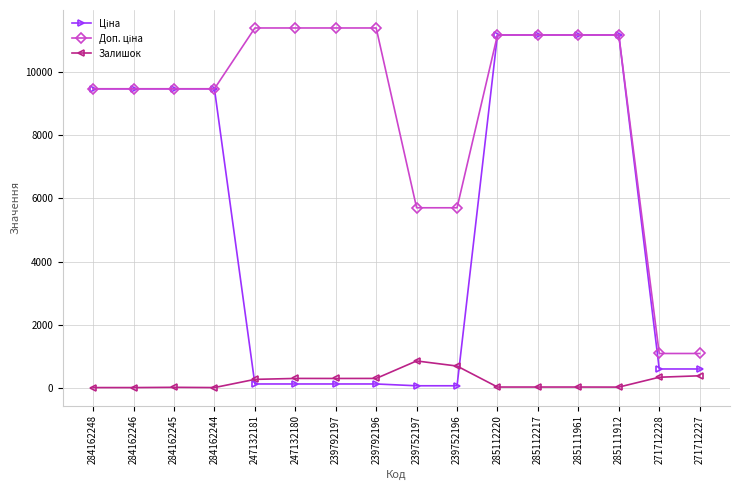

What is the maximum value for Залишок?

845.0